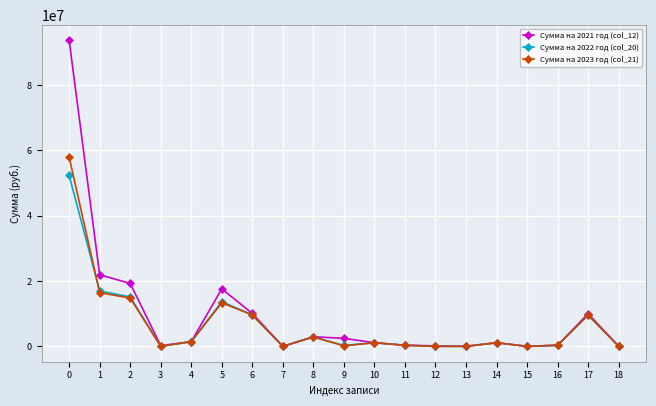

Is the value of Сумма на 2023 год (col_21) at 18 greater than the value of Сумма на 2021 год (col_12) at 9?

No